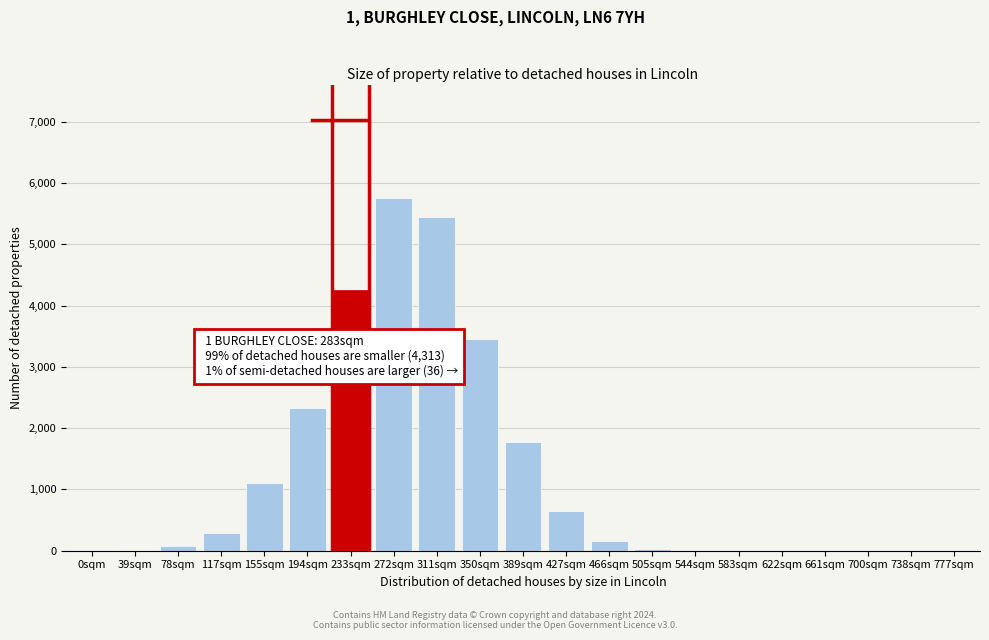

What is the sum of all values?

25382